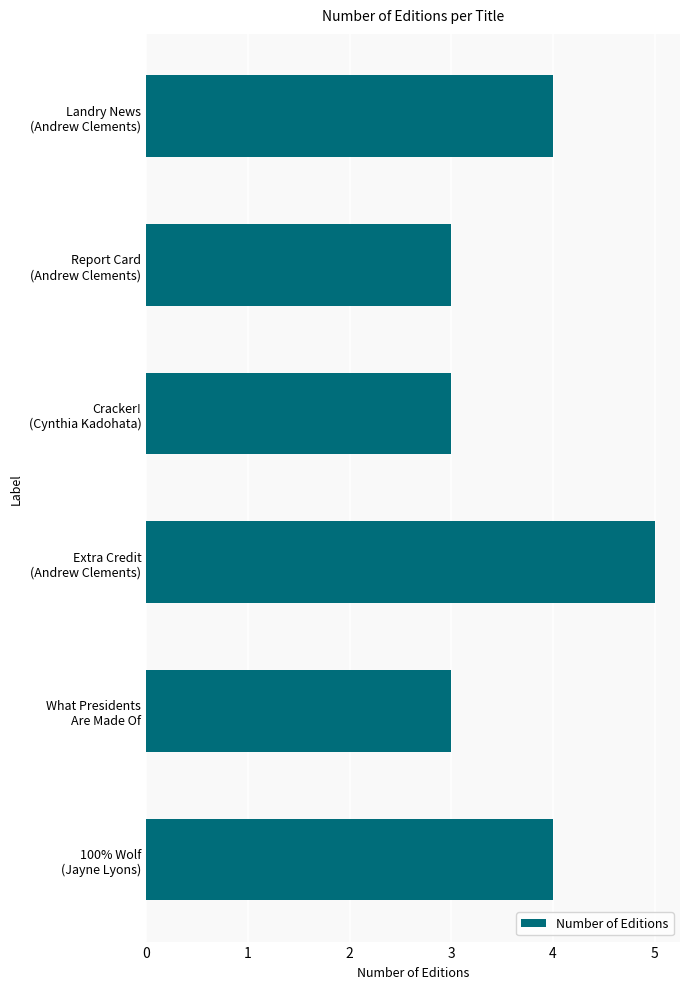

What is the average value?

4